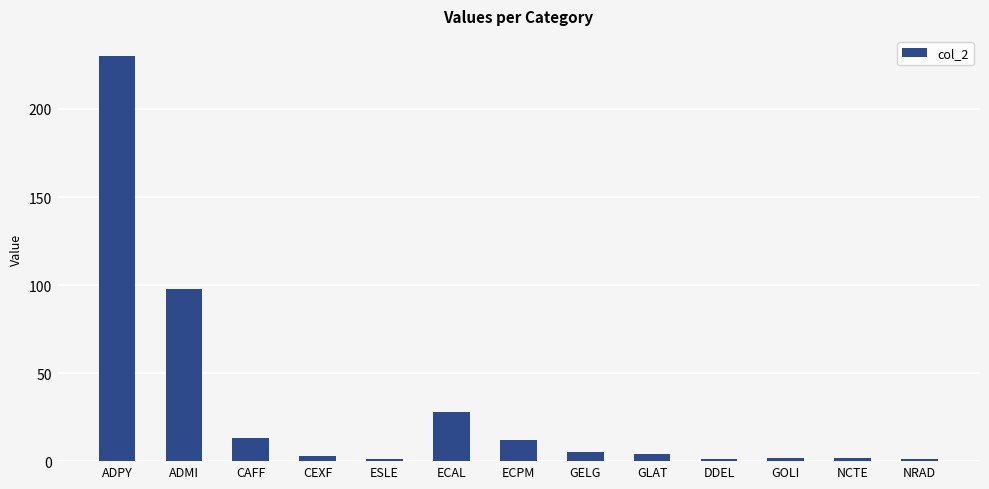

The chart shows a value of 230 at ADPY. True or false?

True